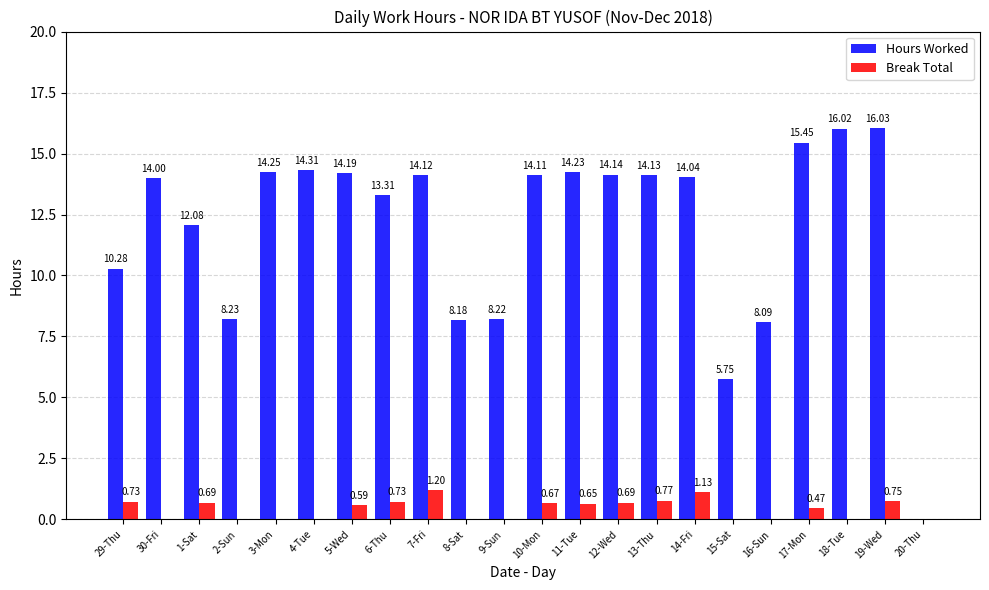

What is the sum of all Break Total values?

9.1